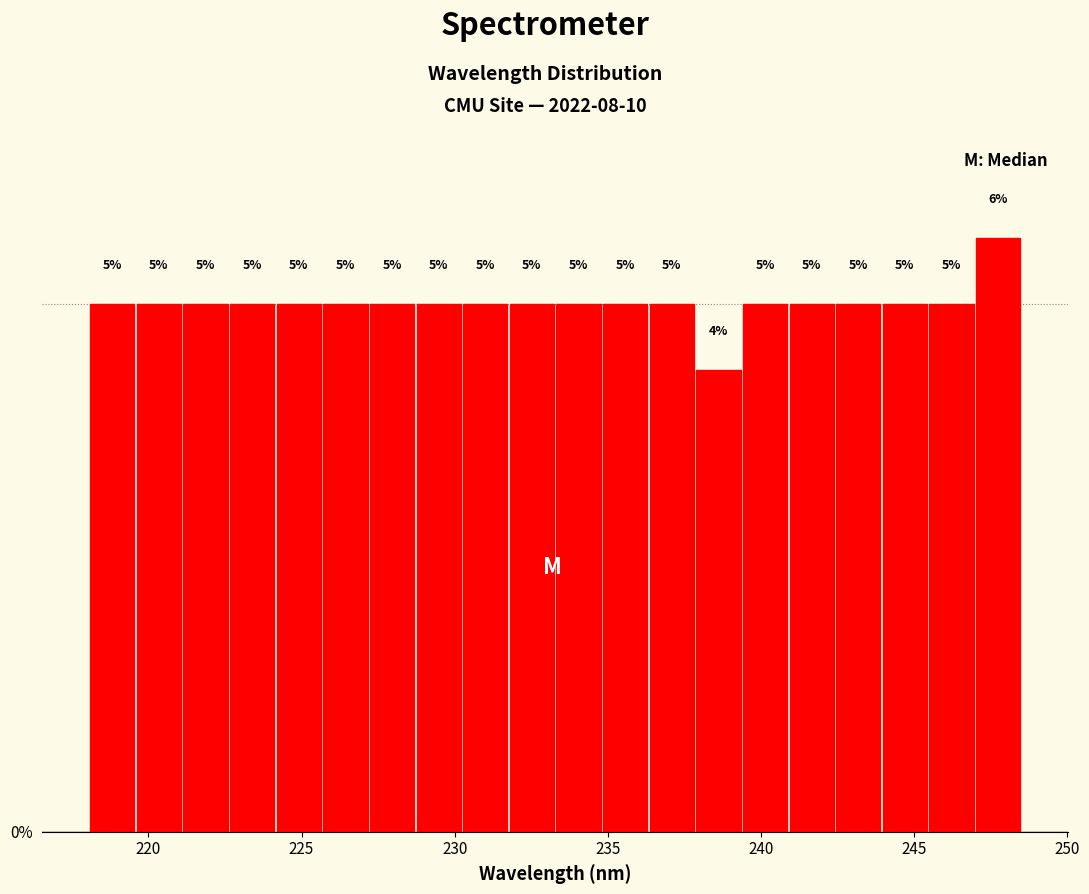

Read against the x-axis, roughly where is the centre of the tallest bar?

247.5